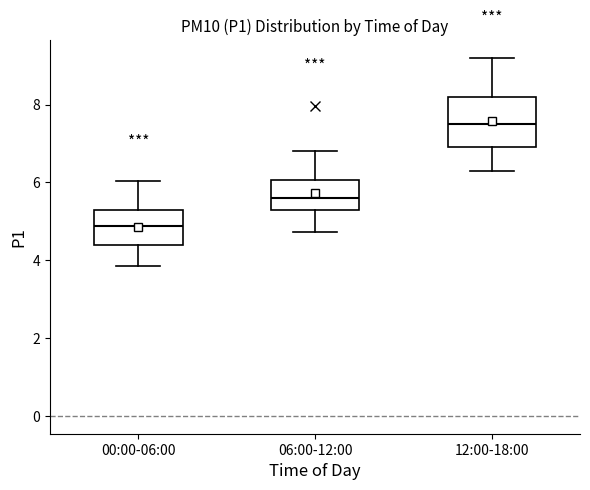

Which box's median line is the highest?

12:00-18:00